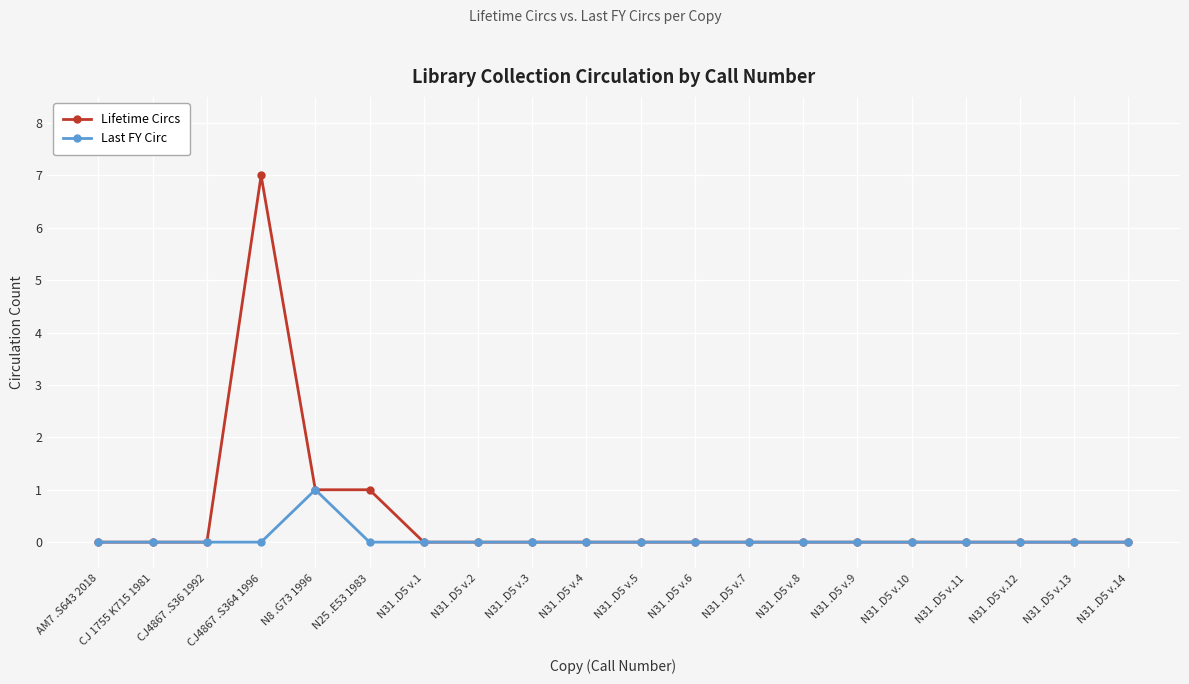

Is it true that Last FY Circ equals 0 at CJ4867 .S364 1996?

True